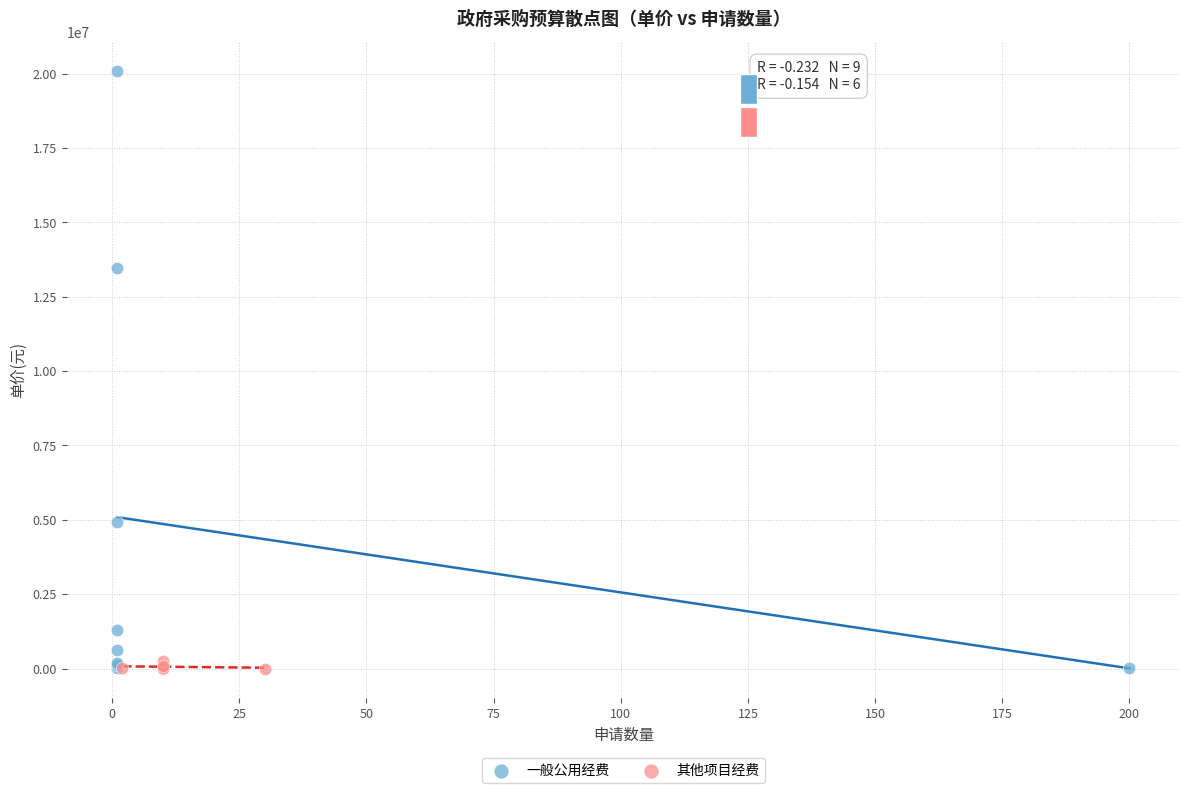

Which series contains the highest Y value?

一般公用经费